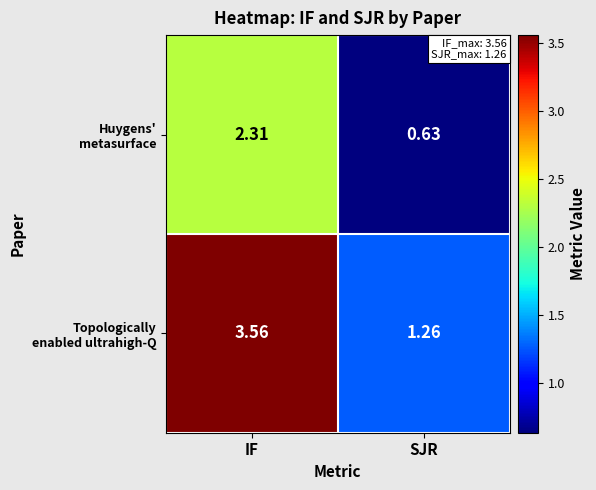

Which category has the highest value across all series?

IF